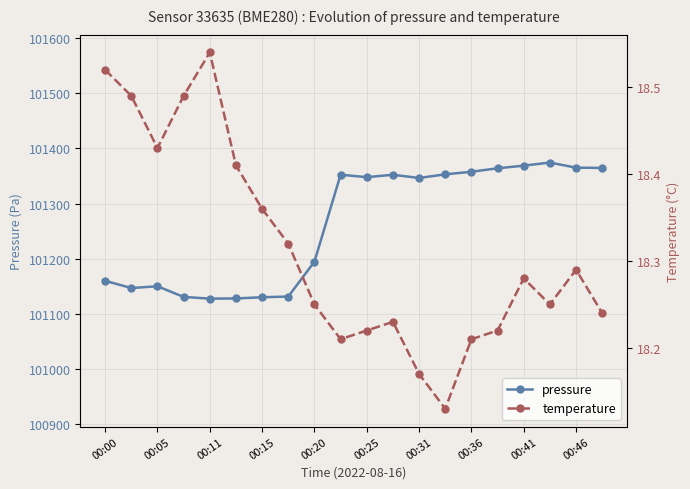

What is the sum of all pressure values?

2025243.3